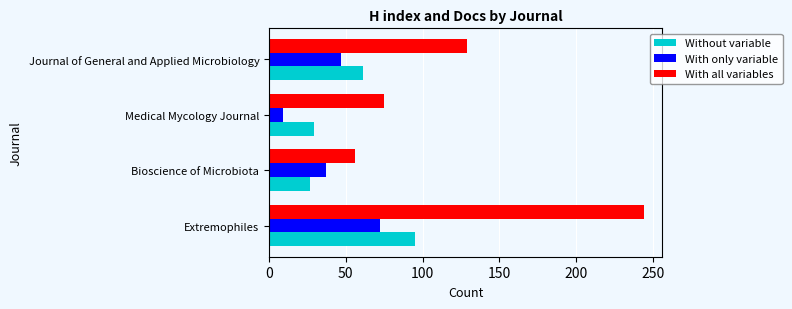

Rank the series at Journal of General and Applied Microbiology from highest to lowest value.

With all variables, Without variable, With only variable